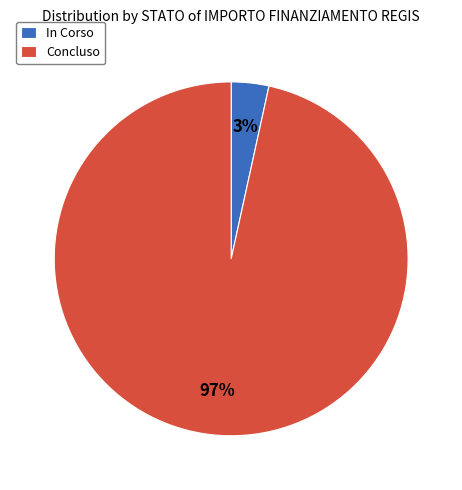

Rank the categories by value from lowest to highest.

In Corso, Concluso